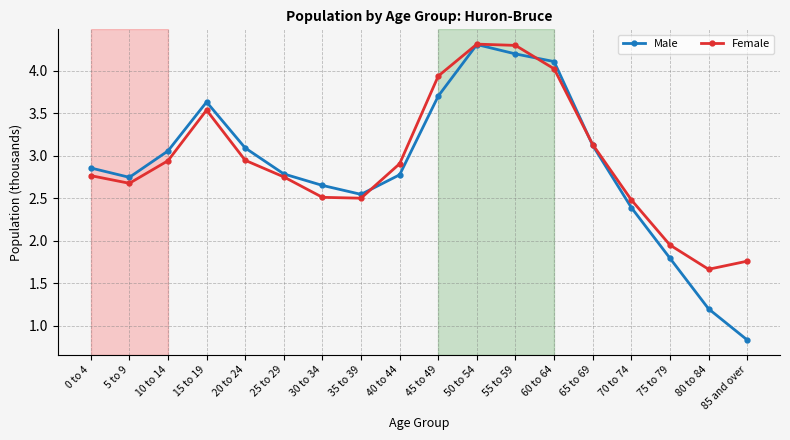

What is the difference between the highest and lowest values at 10 to 14?

0.1